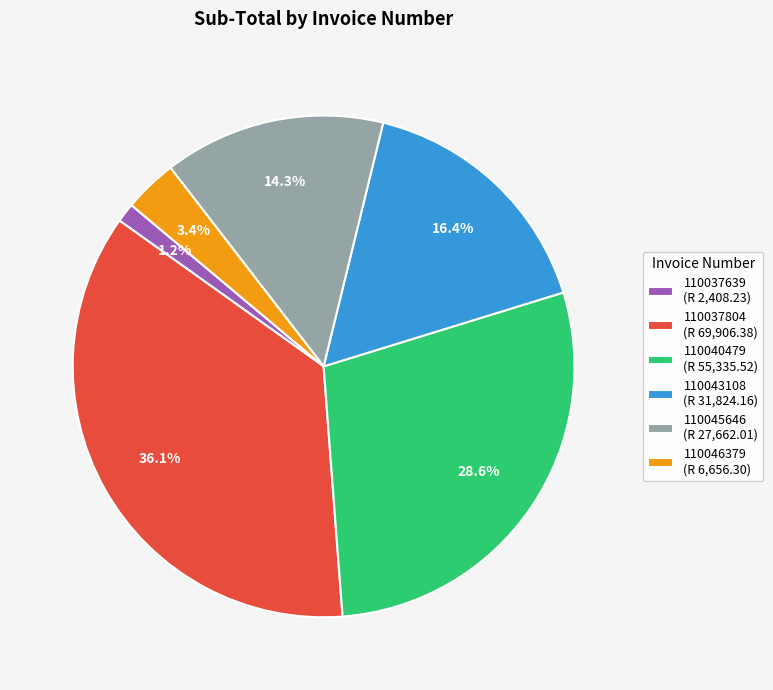

What percentage is the 110043108 slice, to the nearest percent?

16%